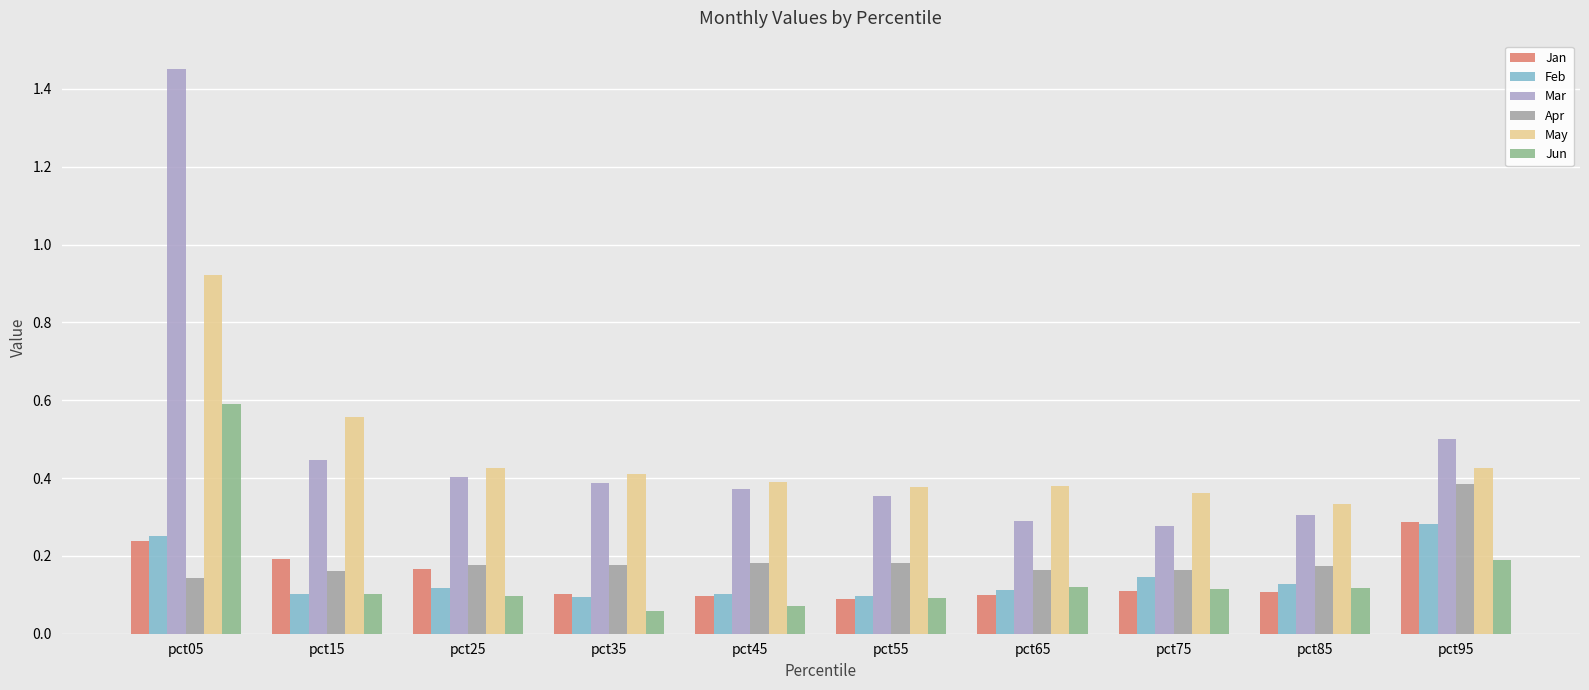

What is the sum of all May values?

4.6